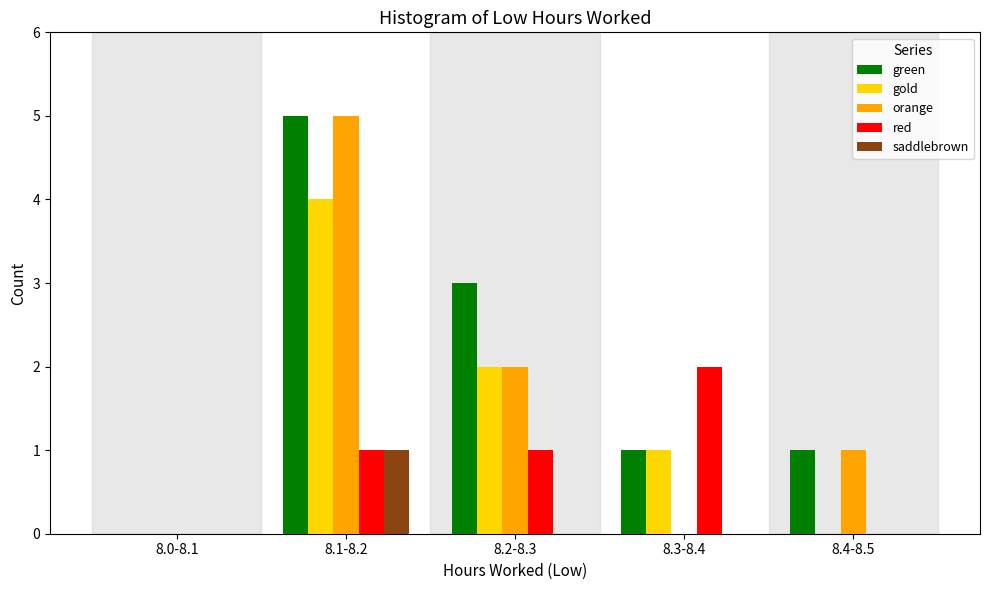

Reading right to left, extract all data points from this chart.

green: 8.4-8.5=1	8.3-8.4=1	8.2-8.3=3	8.1-8.2=5	8.0-8.1=0
gold: 8.4-8.5=0	8.3-8.4=1	8.2-8.3=2	8.1-8.2=4	8.0-8.1=0
orange: 8.4-8.5=1	8.3-8.4=0	8.2-8.3=2	8.1-8.2=5	8.0-8.1=0
red: 8.4-8.5=0	8.3-8.4=2	8.2-8.3=1	8.1-8.2=1	8.0-8.1=0
saddlebrown: 8.4-8.5=0	8.3-8.4=0	8.2-8.3=0	8.1-8.2=1	8.0-8.1=0